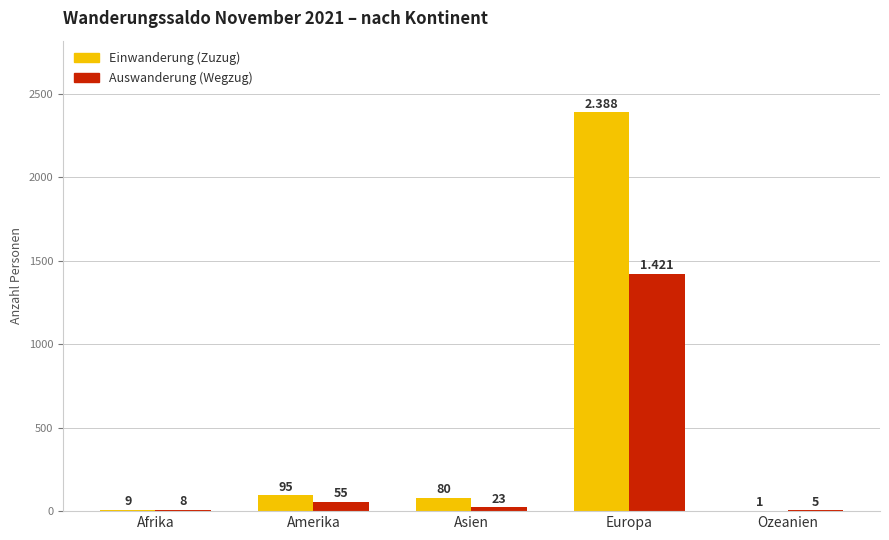

What is the approximate value of Einwanderung (Zuzug) at Ozeanien?

1